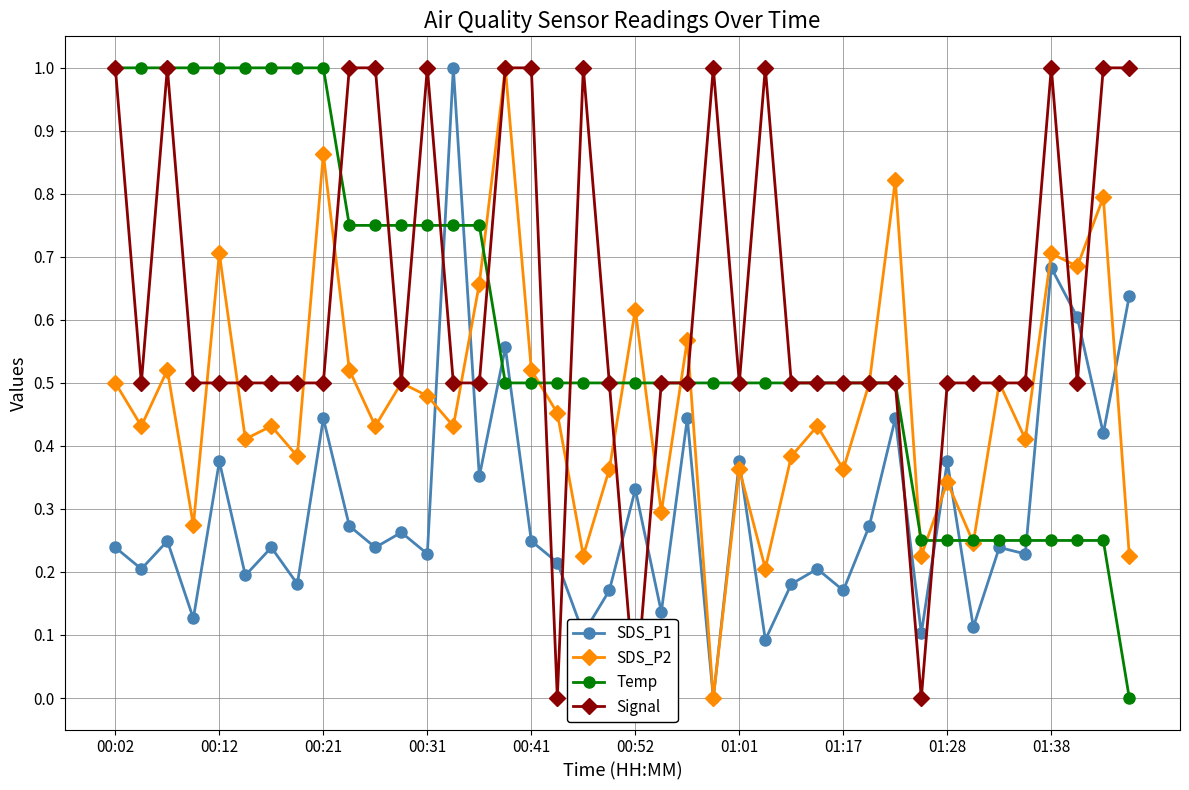

What is the difference between the maximum and minimum values in the Temp series?

1.0